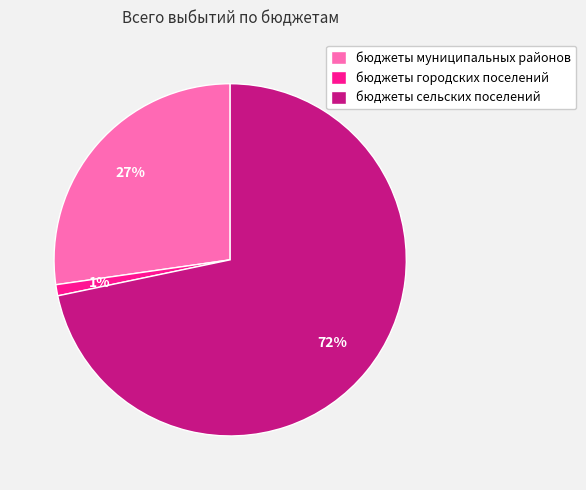

To the nearest percent, what percentage of the pie is бюджеты муниципальных районов?

27%